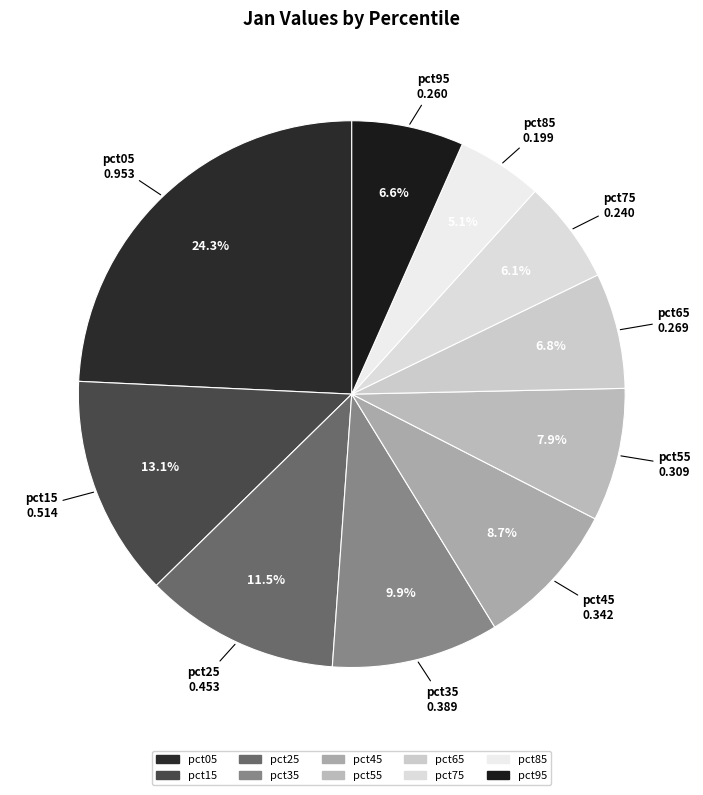

Is it true that pct55 is 13% of the pie?

False